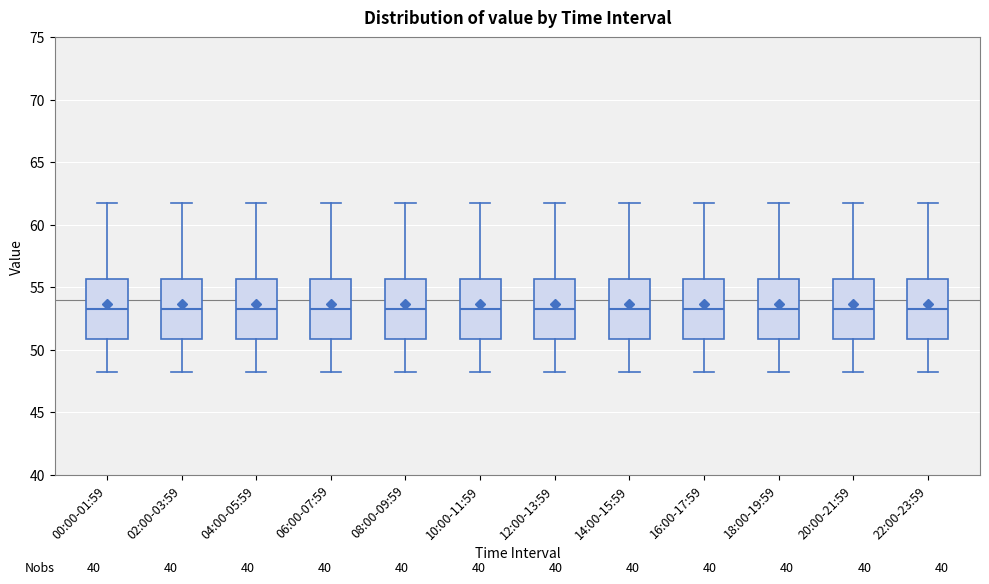

Reading left to right, read every box against the y-axis: the position of its median line, the range the box covers, and the ends of its whiskers. The values are not printed on the chart, so give them approximately, as read against the axis.

00:00-01:59: median 53.5, box 51.0 to 55.5, whiskers 48.0 to 61.5
02:00-03:59: median 53.5, box 51.0 to 55.5, whiskers 48.0 to 61.5
04:00-05:59: median 53.5, box 51.0 to 55.5, whiskers 48.0 to 61.5
06:00-07:59: median 53.5, box 51.0 to 55.5, whiskers 48.0 to 61.5
08:00-09:59: median 53.5, box 51.0 to 55.5, whiskers 48.0 to 61.5
10:00-11:59: median 53.5, box 51.0 to 55.5, whiskers 48.0 to 61.5
12:00-13:59: median 53.5, box 51.0 to 55.5, whiskers 48.0 to 61.5
14:00-15:59: median 53.5, box 51.0 to 55.5, whiskers 48.0 to 61.5
16:00-17:59: median 53.5, box 51.0 to 55.5, whiskers 48.0 to 61.5
18:00-19:59: median 53.5, box 51.0 to 55.5, whiskers 48.0 to 61.5
20:00-21:59: median 53.5, box 51.0 to 55.5, whiskers 48.0 to 61.5
22:00-23:59: median 53.5, box 51.0 to 55.5, whiskers 48.0 to 61.5